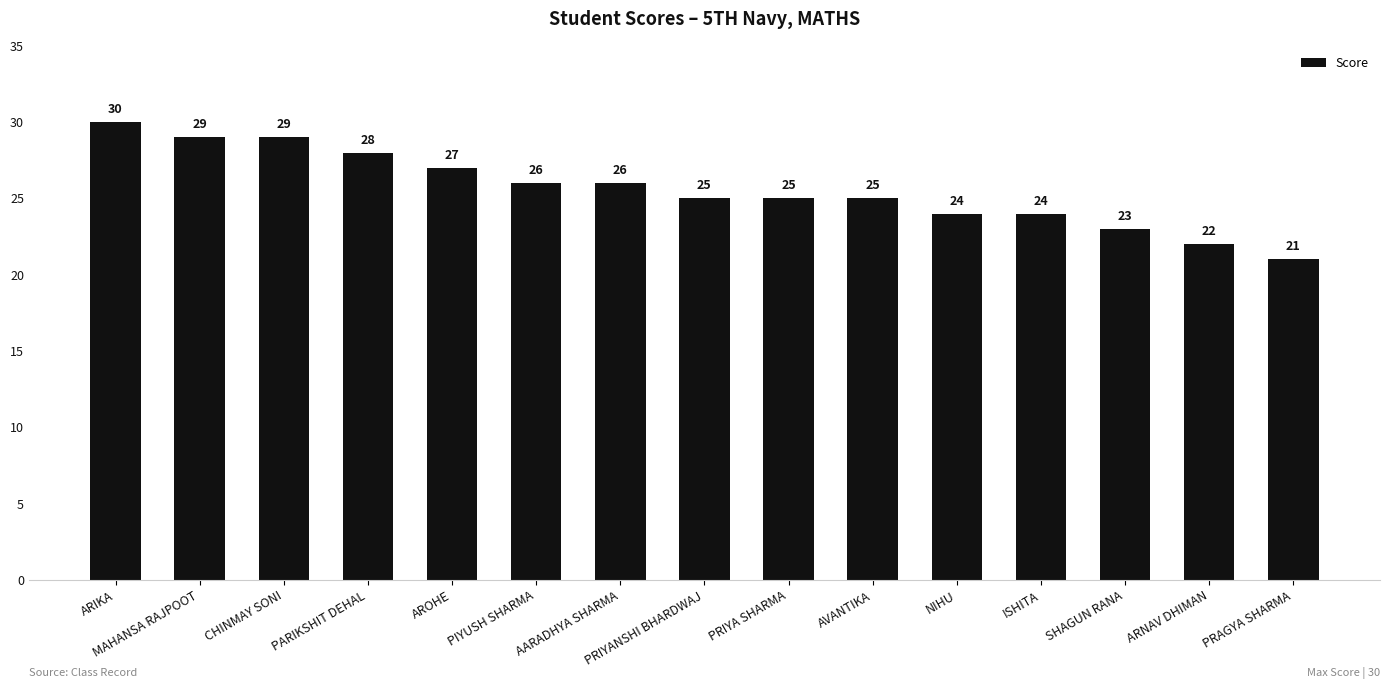

What is the average value?

26